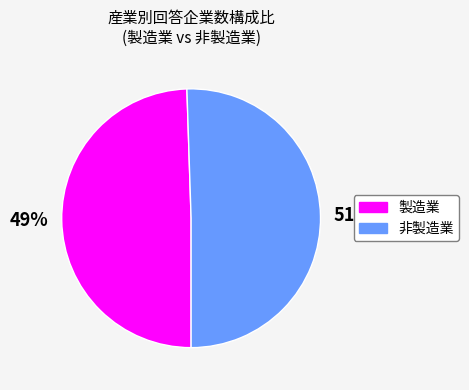

The 製造業 slice represents 42% of the pie. True or false?

False